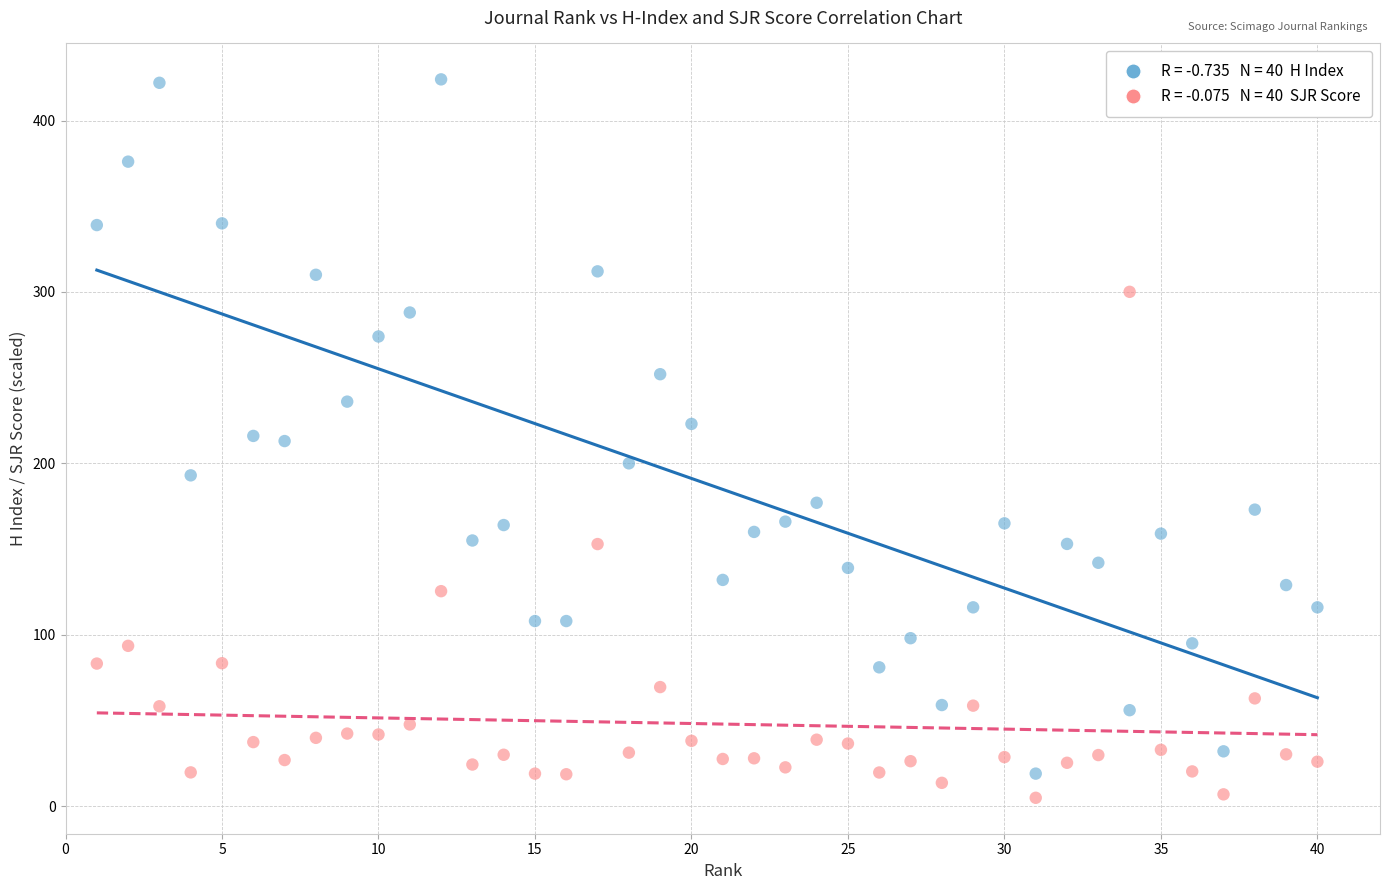

Across all data points, what is the range of X values (max minus min)?

39.0